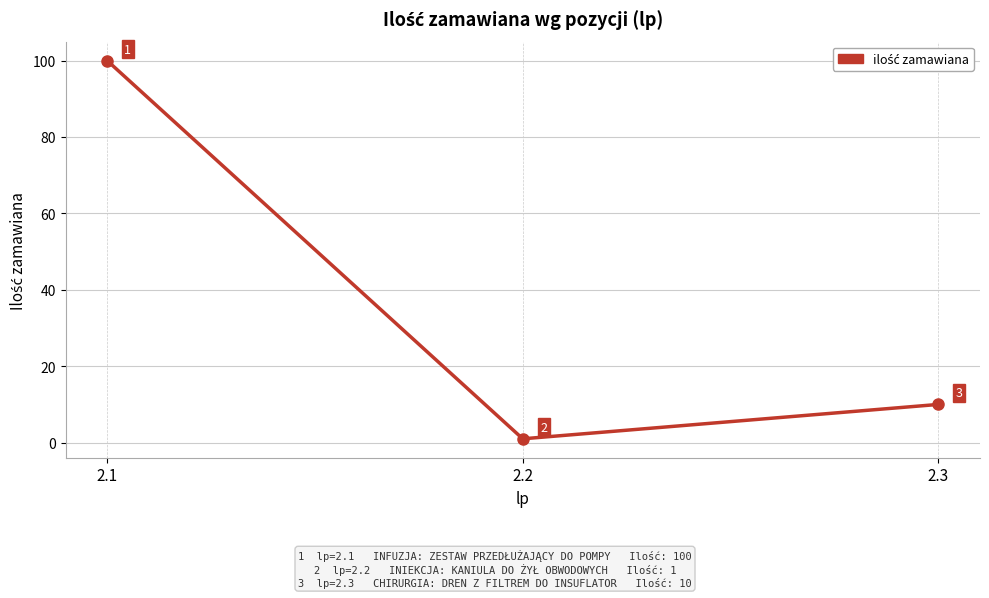

Reading right to left, extract all data points from this chart.

10	1	100